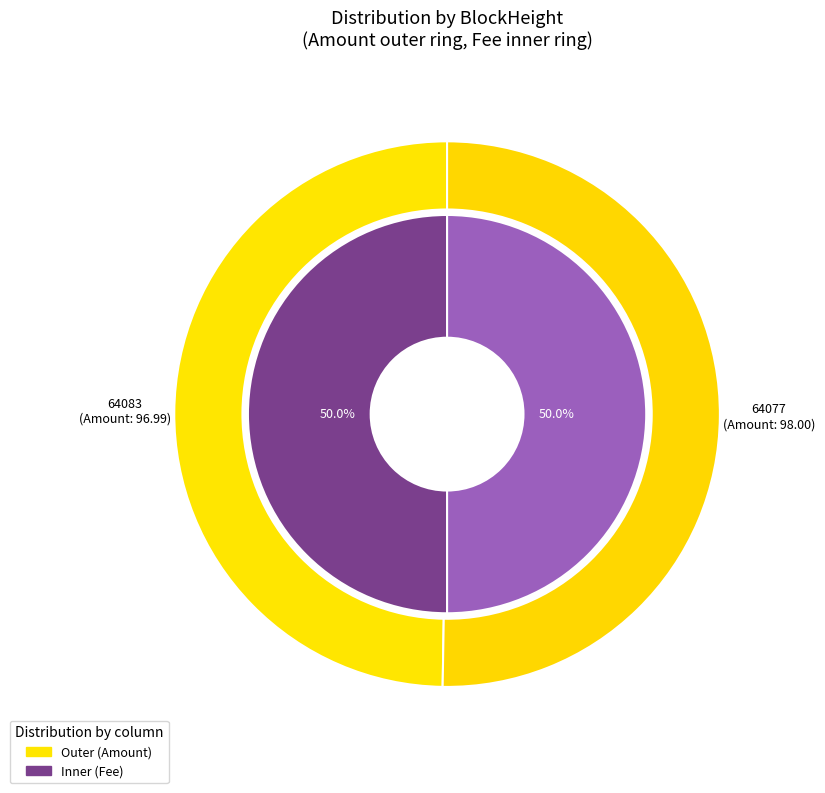

How many slices are in this pie chart?

2